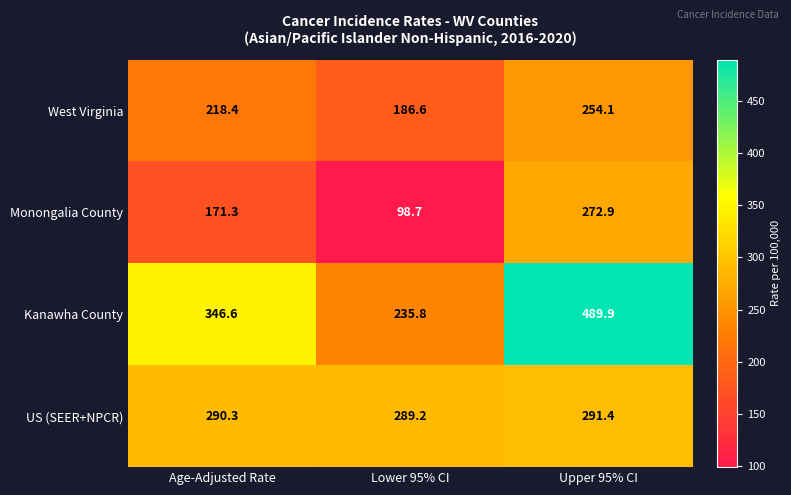

Where is West Virginia nearest to the value 220?

Age-Adjusted Rate